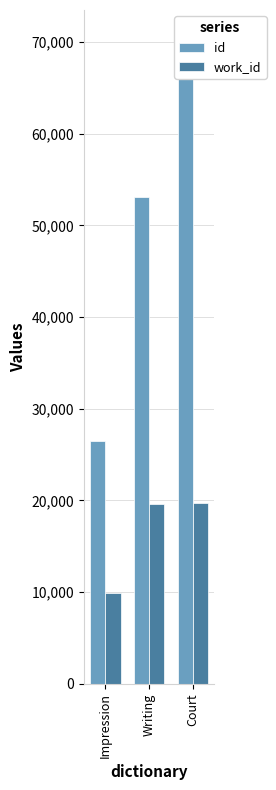

How many groups of bars are there?

3